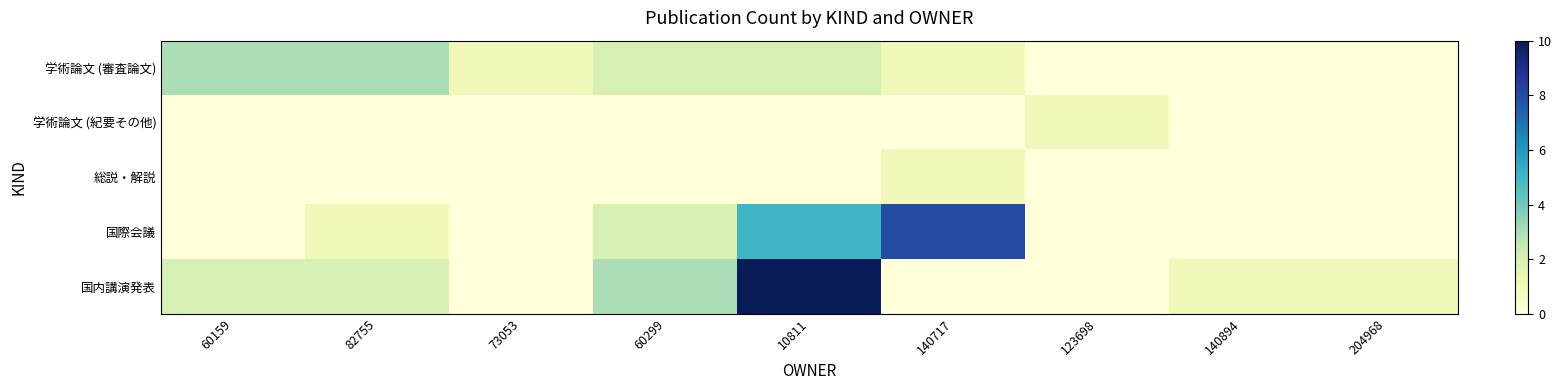

At how many categories does at least one series exceed 5?

2